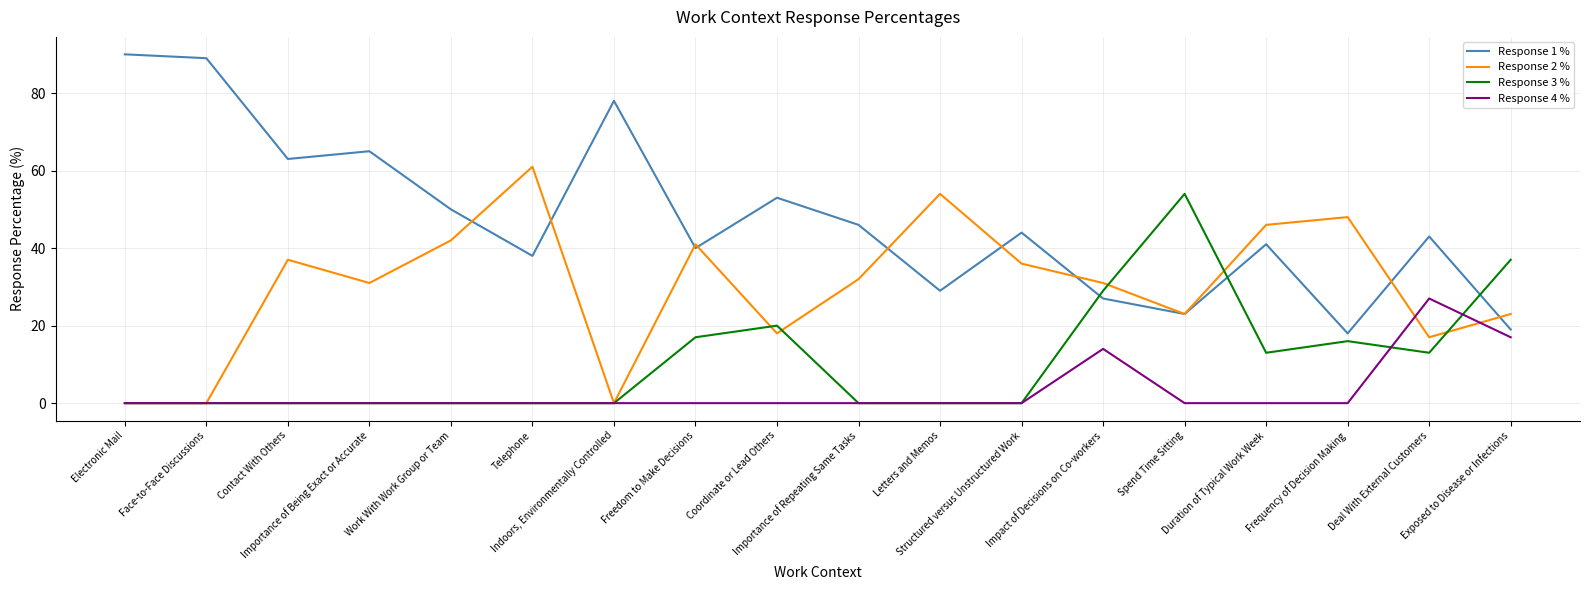

True or false: Response 2 % has more than 0 points higher than both neighbors.

True